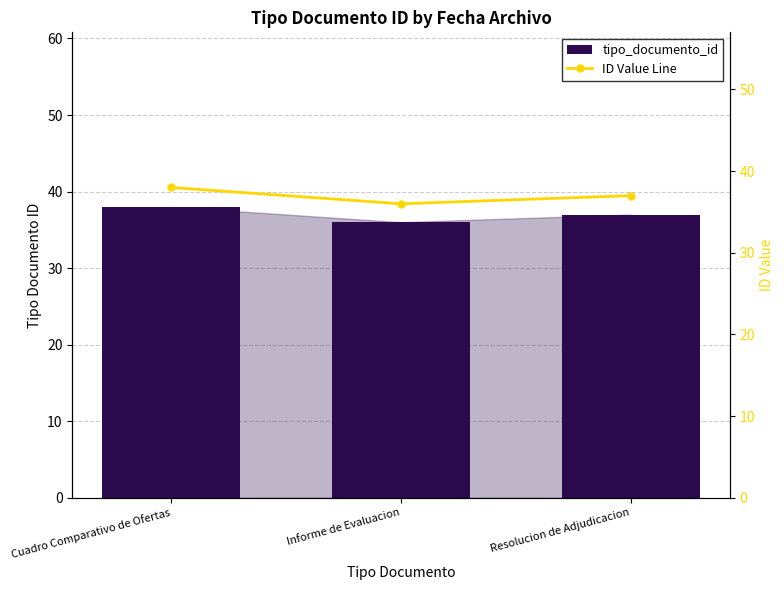

What is the sum of the tipo_documento_id values at Cuadro Comparativo de Ofertas and Resolucion de Adjudicacion?

75